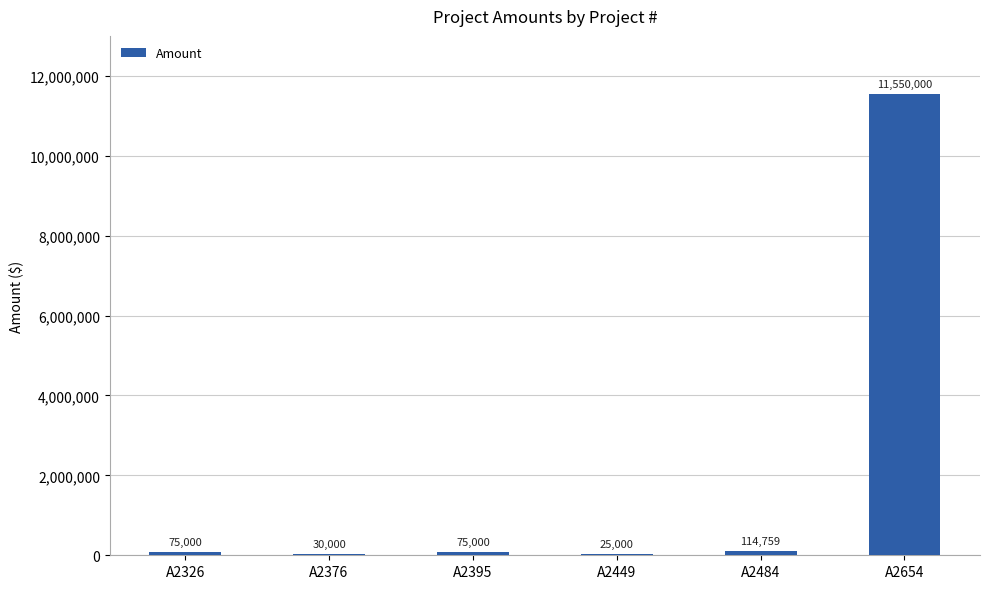

What is the change in value from A2326 to A2376?

-45000